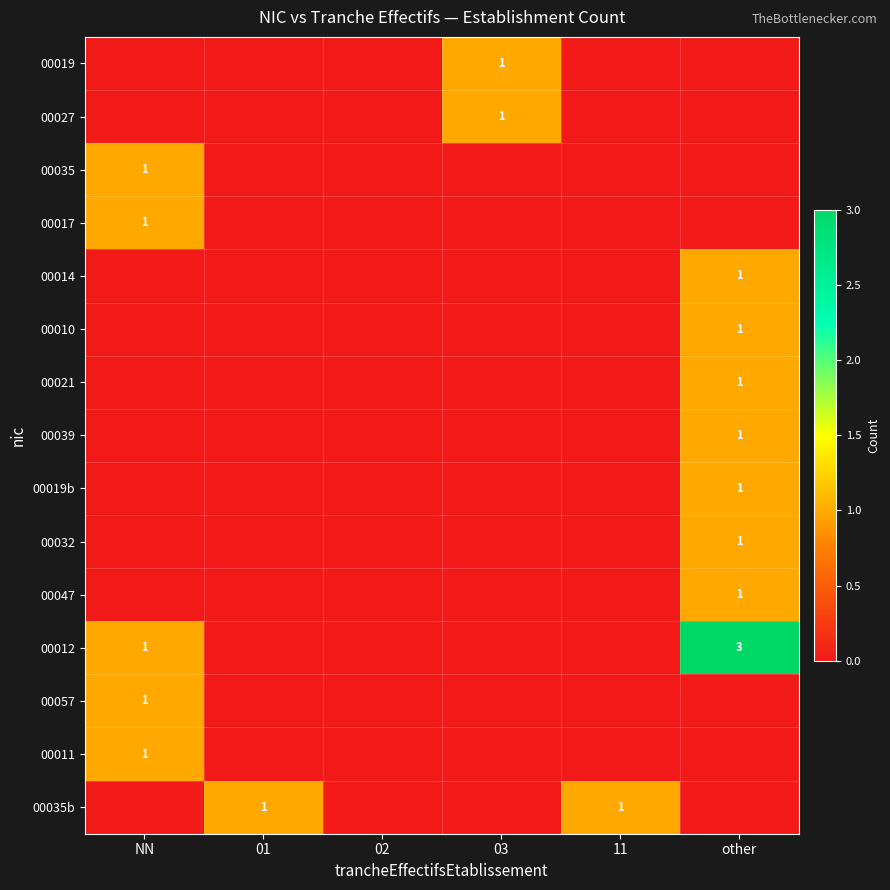

Count the number of categories in the chart.

6